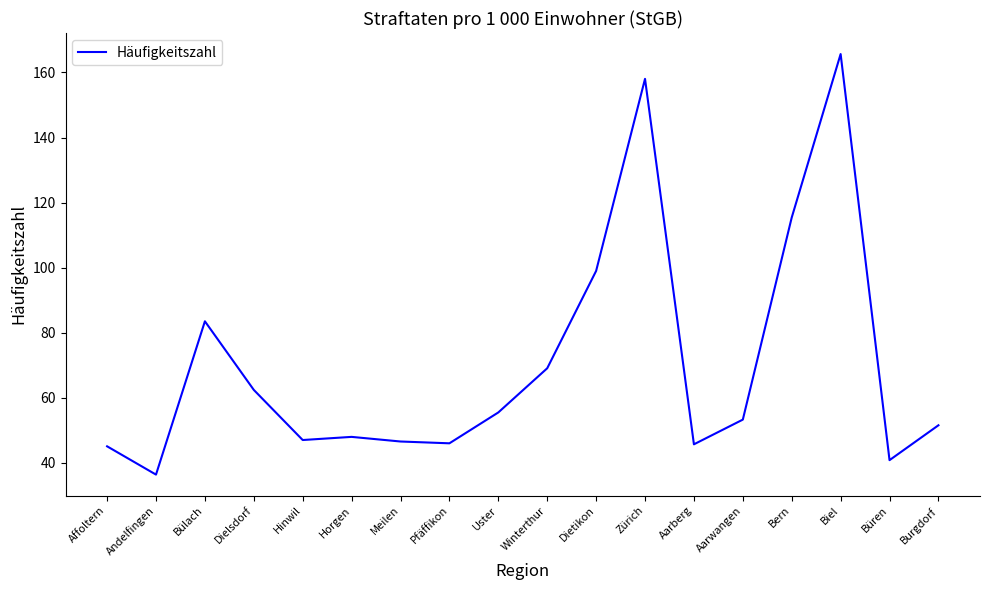

What position from the right is Pfäffikon?

11